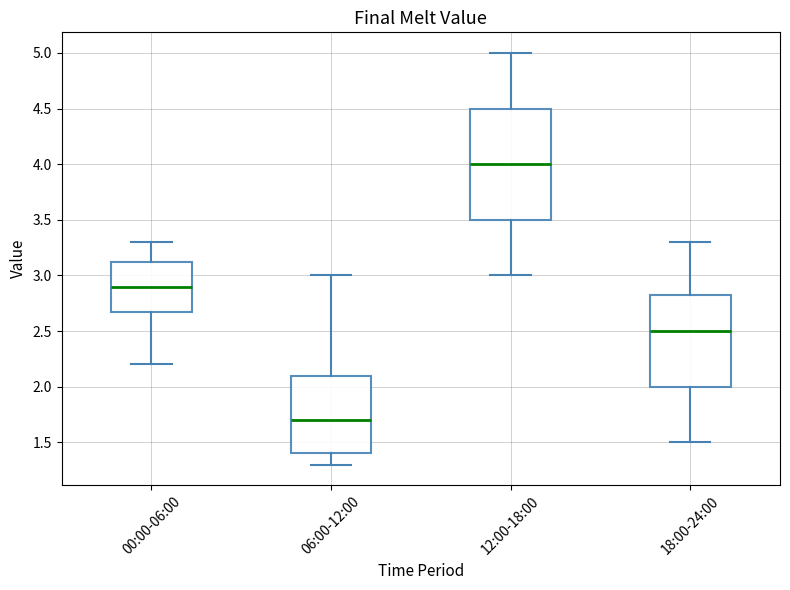

Which box has the lowest median line?

06:00-12:00